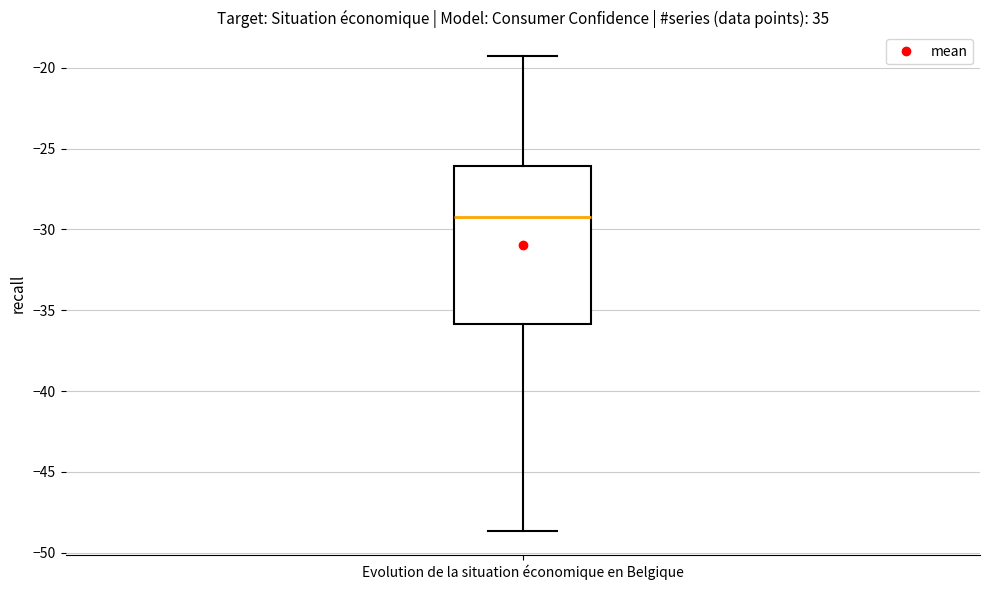

Read this box plot against the y-axis: the position of the median line, the range covered by the box, and the ends of both whiskers. The values are not printed on the chart, so give them approximately, as read against the axis.

median -29.0, box -36.0 to -26.0, whiskers -48.5 to -19.5